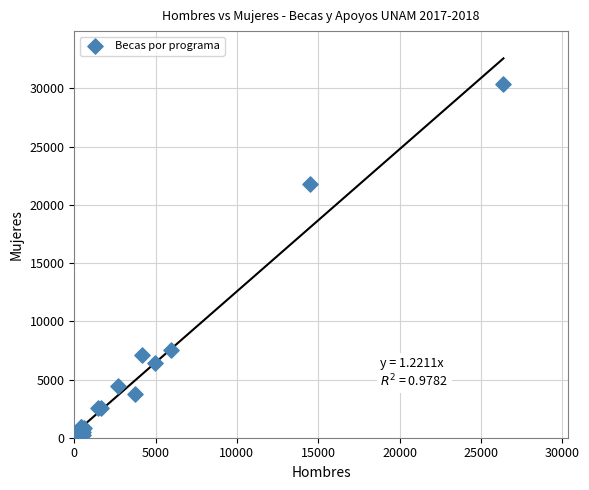

What Y value in the scatter plot is closest to 15220?

21788